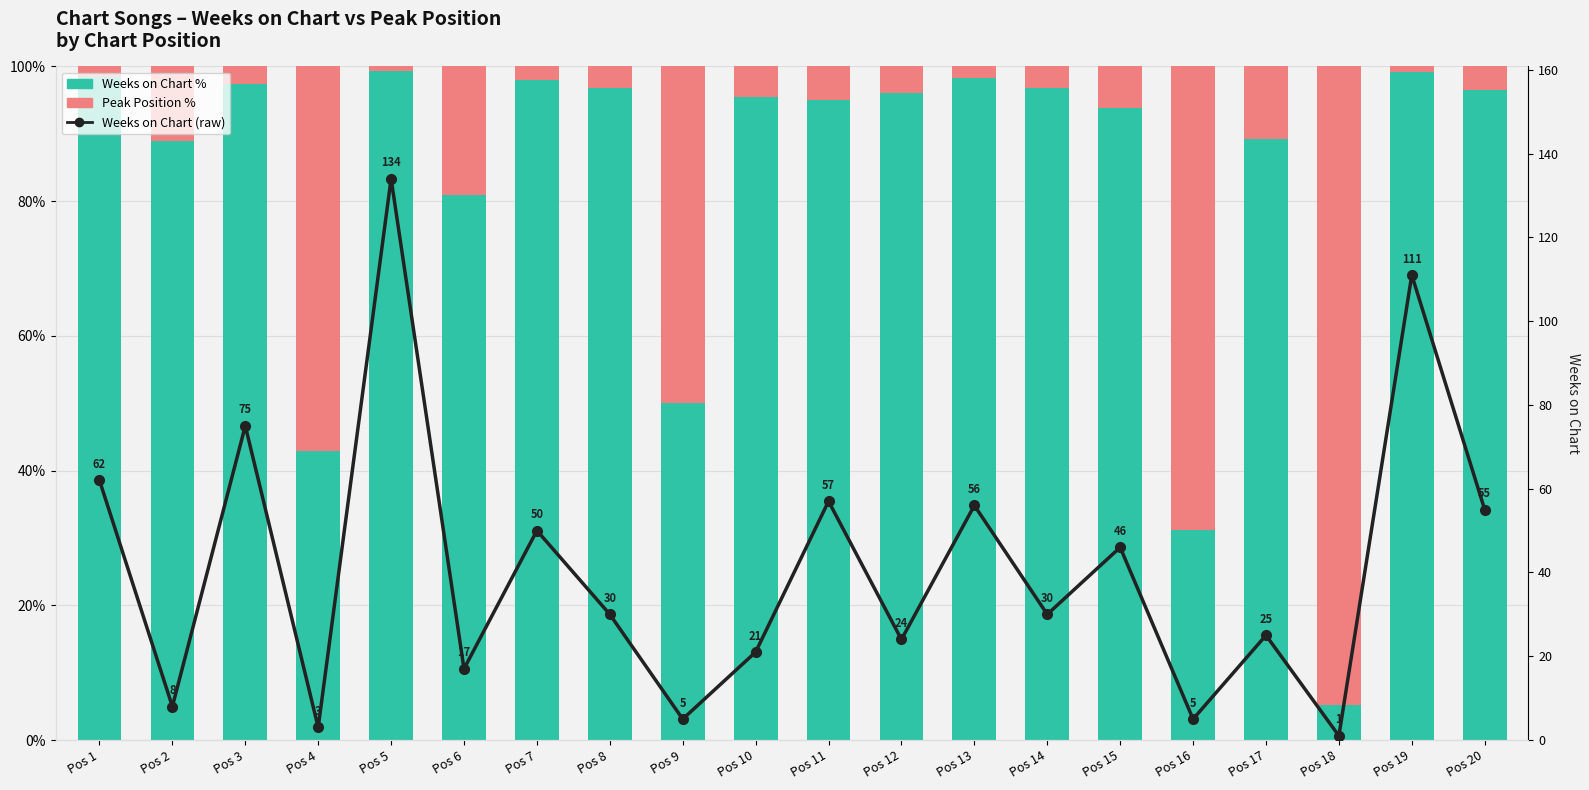

What is the value of the Weeks on Chart bar at the 13th from the left?

98.2